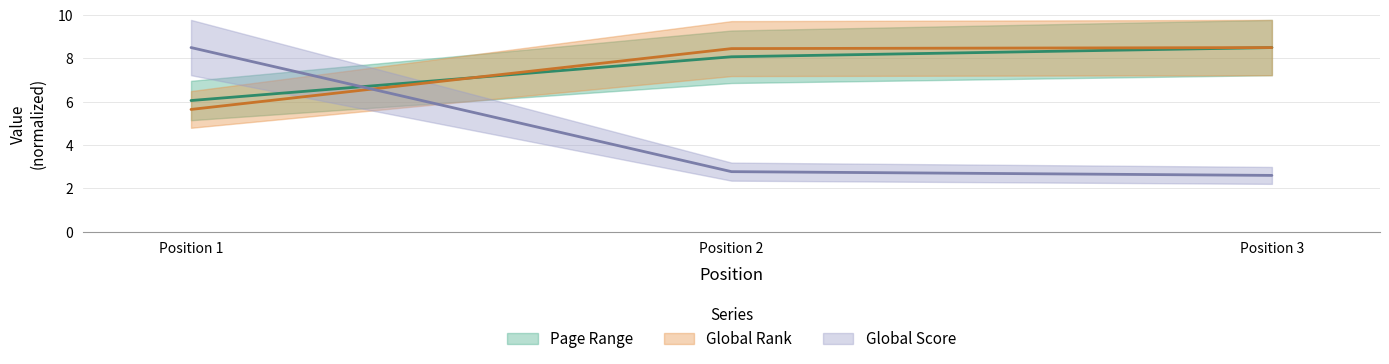

How many categories are shown in the chart?

3